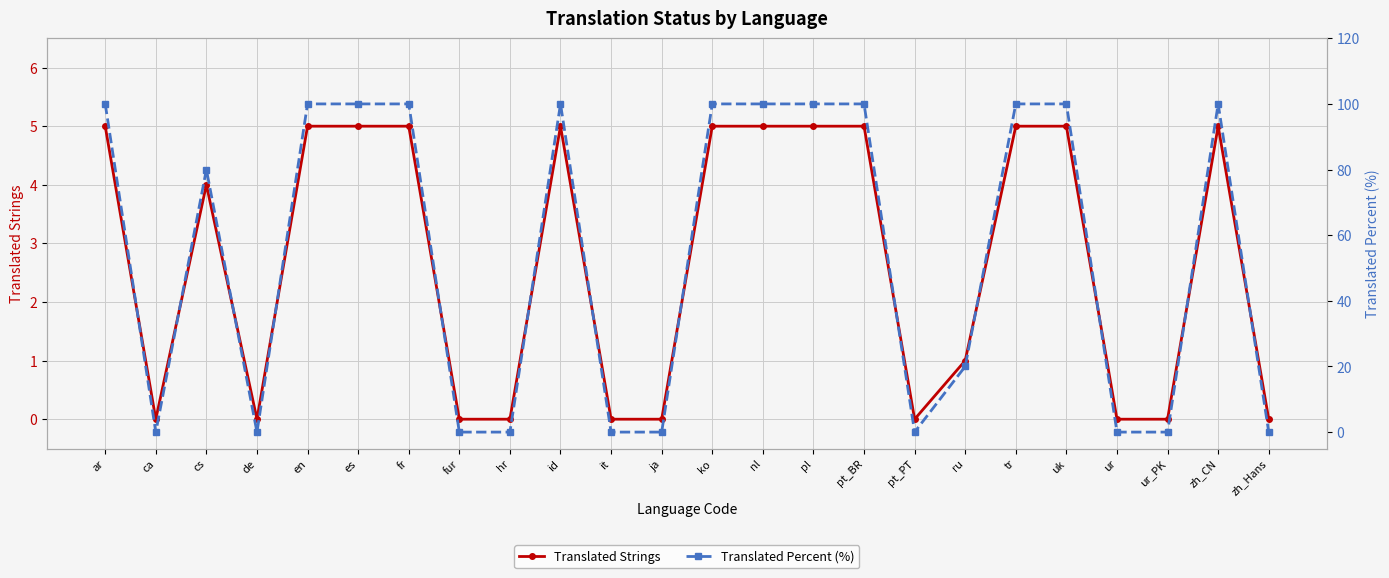

What are all the series names shown in the legend?

Translated Strings, Translated Percent (%)